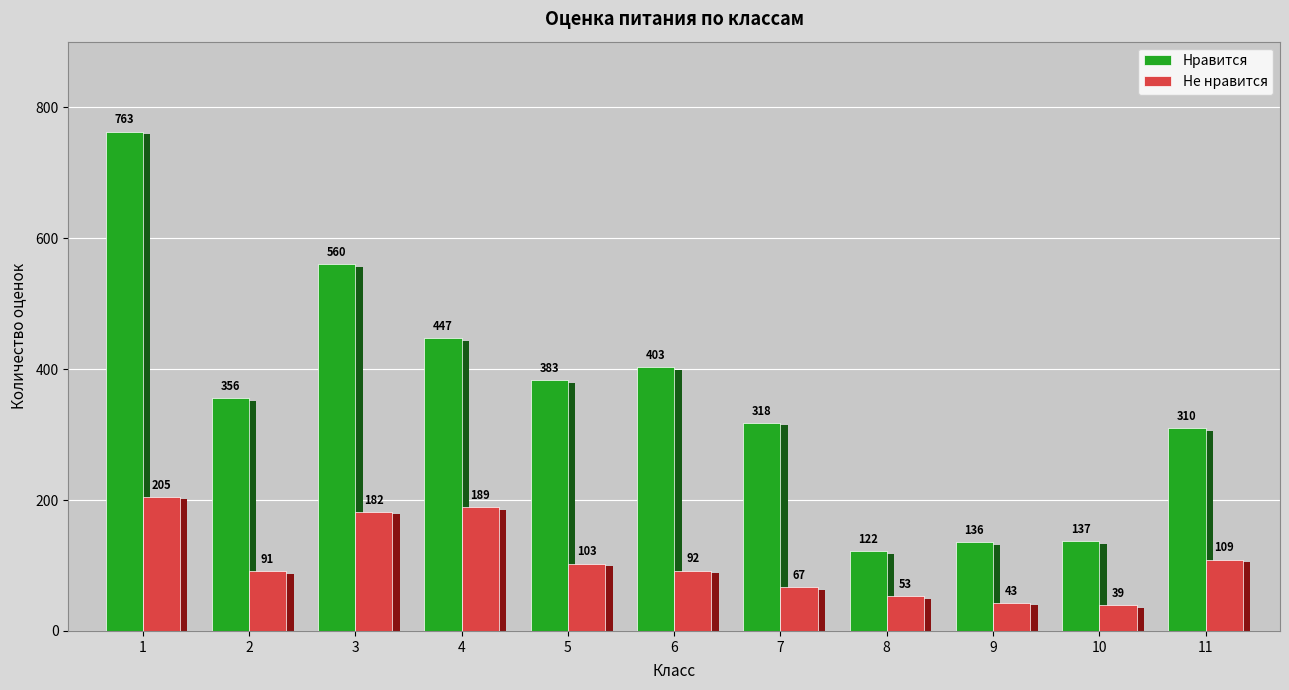

Between 5 and 9, which is larger?

5